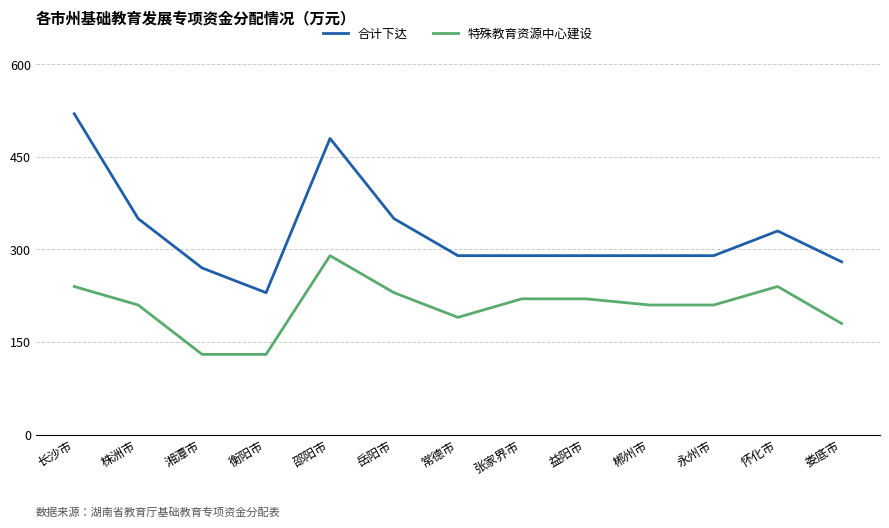

Between 长沙市 and 张家界市, which series saw the biggest shift?

合计下达